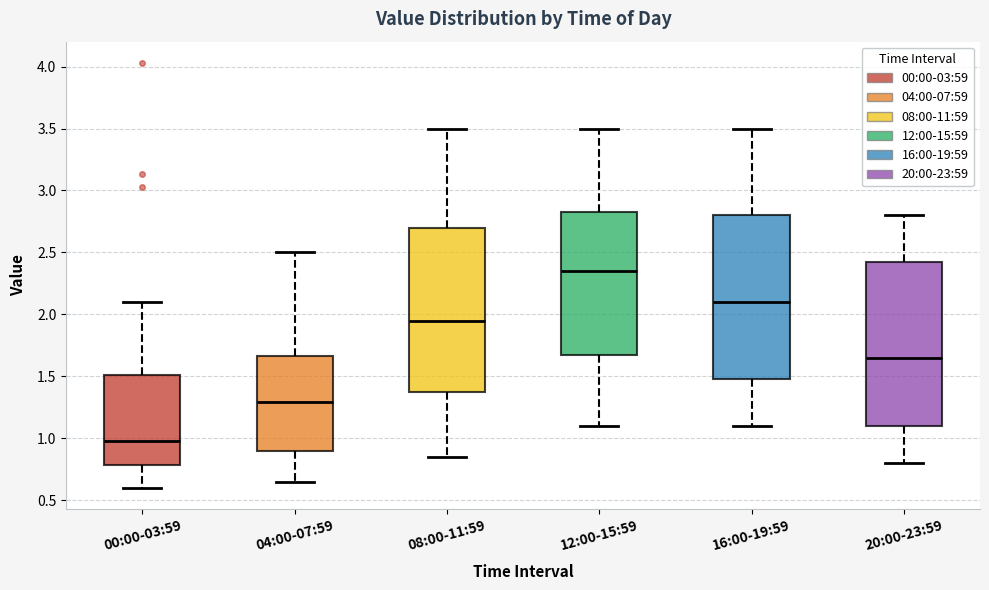

Reading left to right, read every box against the y-axis: the position of its median line, the range the box covers, and the ends of its whiskers. The values are not printed on the chart, so give them approximately, as read against the axis.

00:00-03:59: median 1.00, box 0.80 to 1.50, whiskers 0.60 to 2.10
04:00-07:59: median 1.30, box 0.90 to 1.65, whiskers 0.65 to 2.50
08:00-11:59: median 1.95, box 1.40 to 2.70, whiskers 0.85 to 3.50
12:00-15:59: median 2.35, box 1.70 to 2.85, whiskers 1.10 to 3.50
16:00-19:59: median 2.10, box 1.50 to 2.80, whiskers 1.10 to 3.50
20:00-23:59: median 1.65, box 1.10 to 2.45, whiskers 0.80 to 2.80